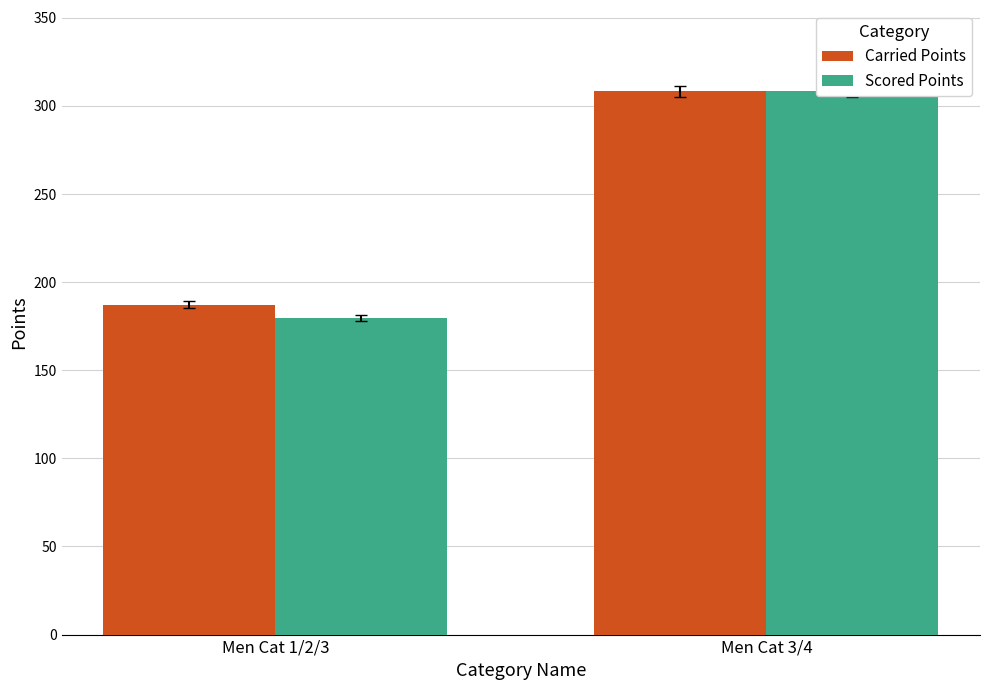

Rank the categories by Carried Points value from lowest to highest.

Men Cat 1/2/3, Men Cat 3/4